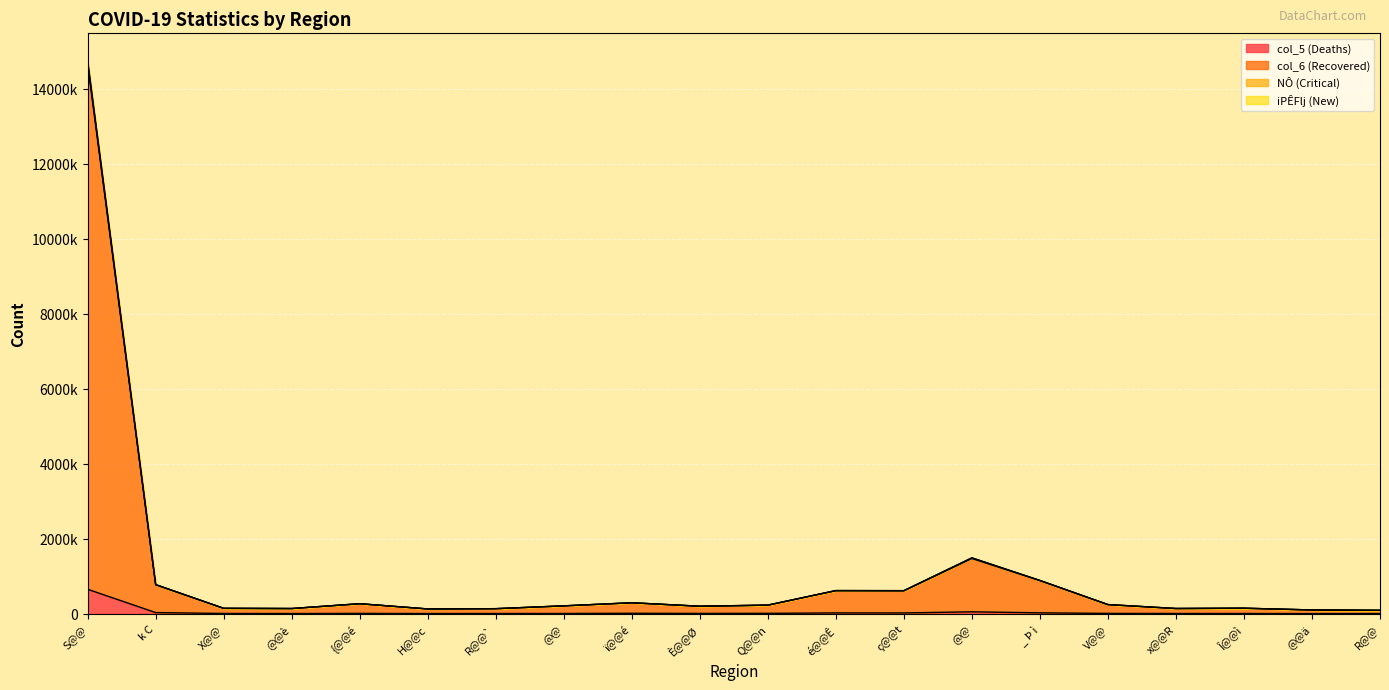

What is the difference between the second highest and minimum values in the NÔ (Critical) series?

1400417